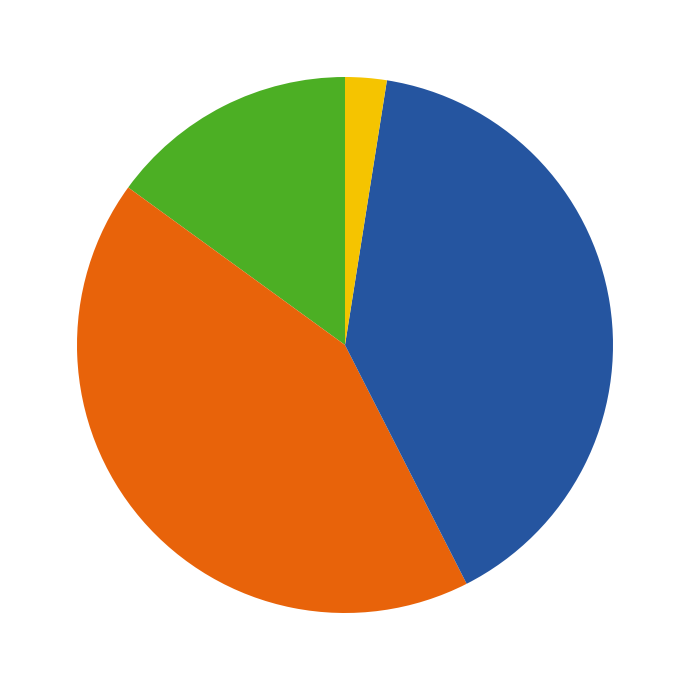

Is there any slice that represents more than half of the pie?

No